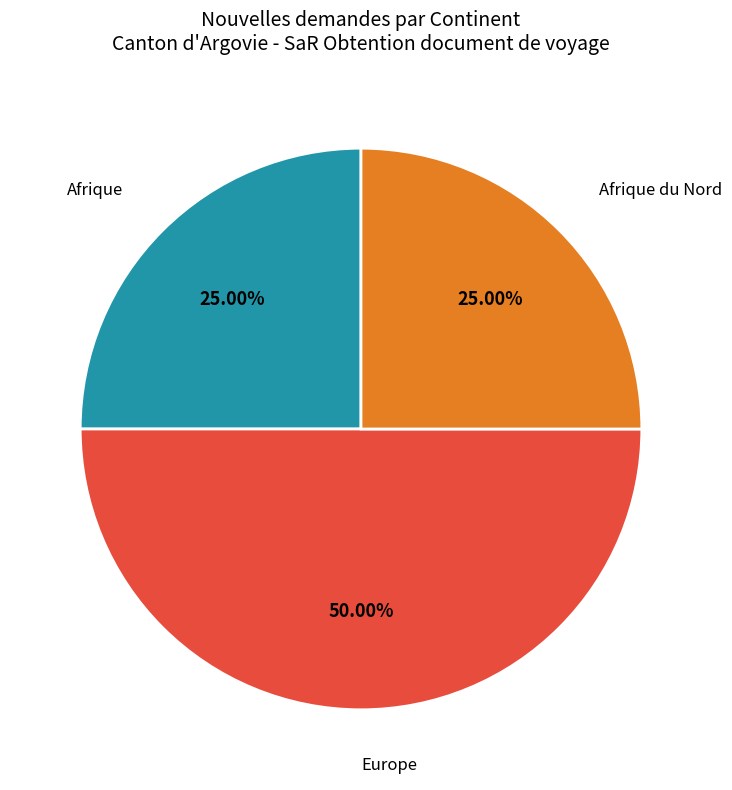

To the nearest percent, what is the combined percentage of Europe and Afrique?

75%